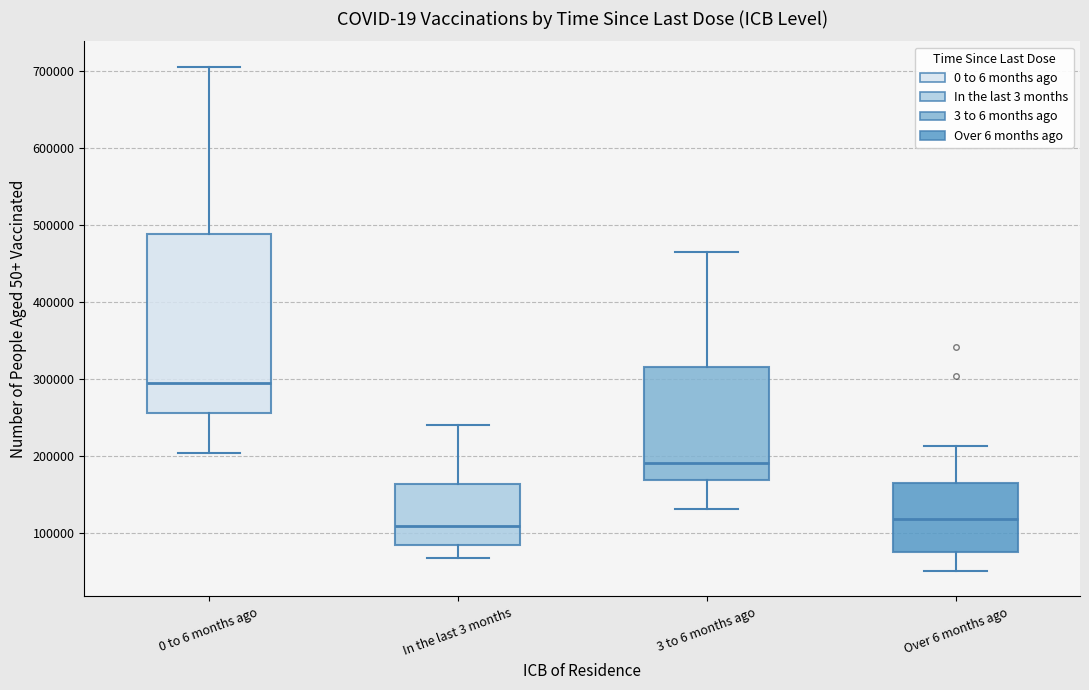

Where is the upper edge of the box for Over 6 months ago on the y-axis? The values are not printed on the chart, so give them approximately, as read against the axis.

170000